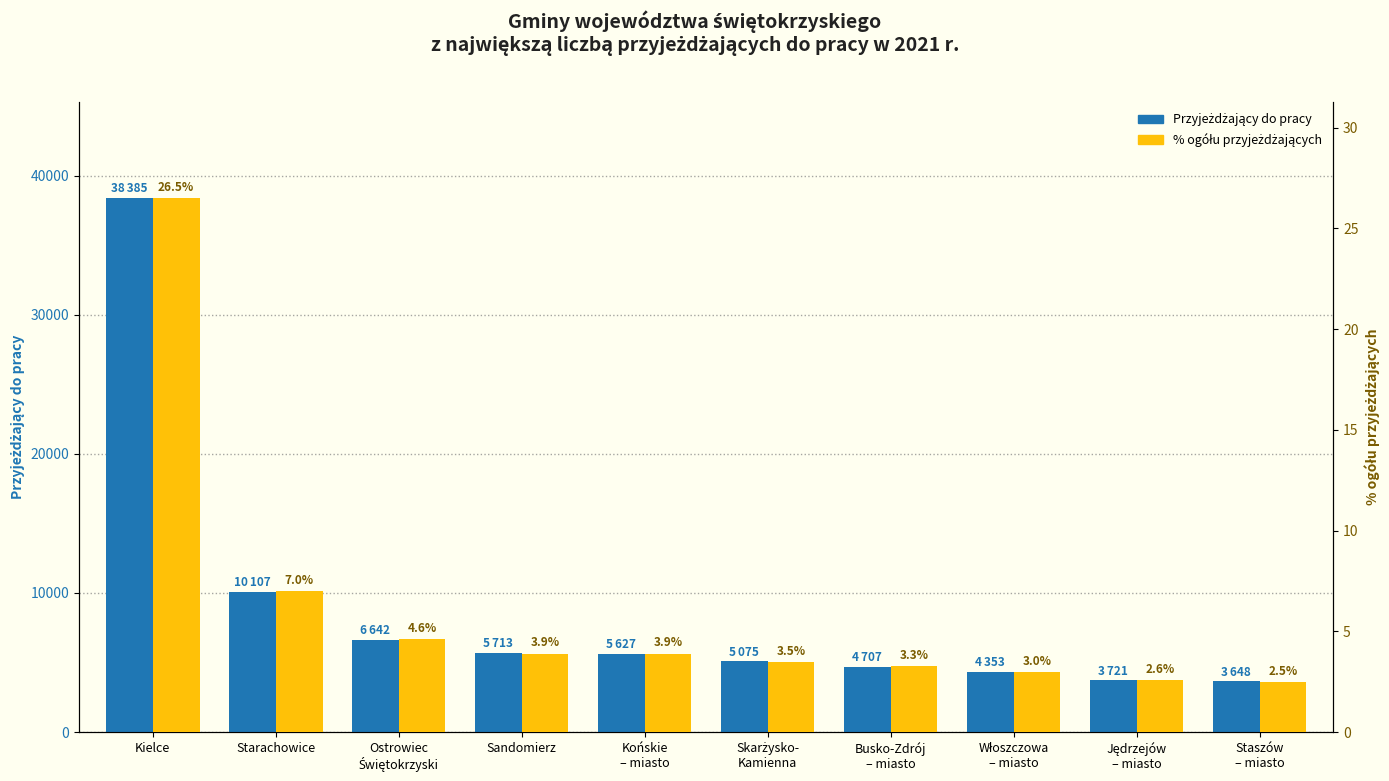

What is the value of the Przyjeżdżający do pracy bar at the 7th from the left?

4707.0